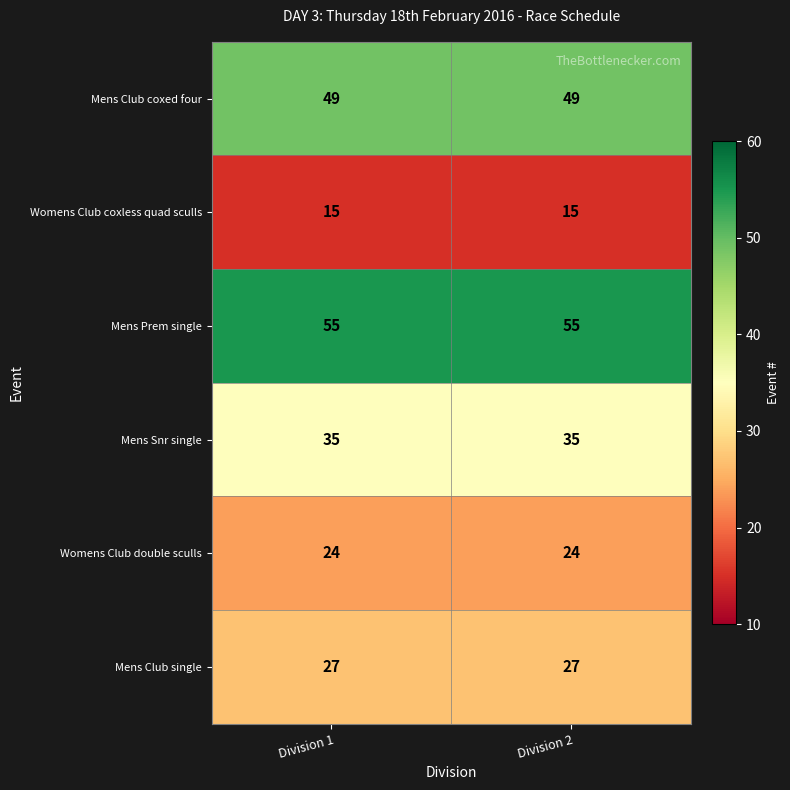

Reading right to left, list all the values displayed in this chart.

Mens Club coxed four: 49	49
Womens Club coxless quad sculls: 15	15
Mens Prem single: 55	55
Mens Snr single: 35	35
Womens Club double sculls: 24	24
Mens Club single: 27	27